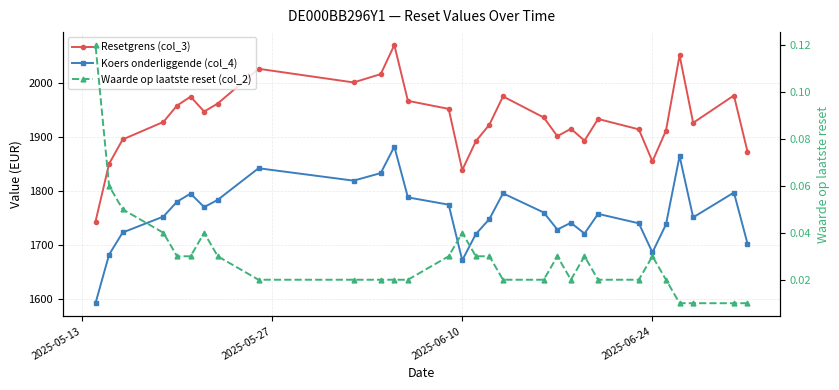

In Waarde op laatste reset (col_2), how many points are lower than both neighbors (excluding endpoints)?

1